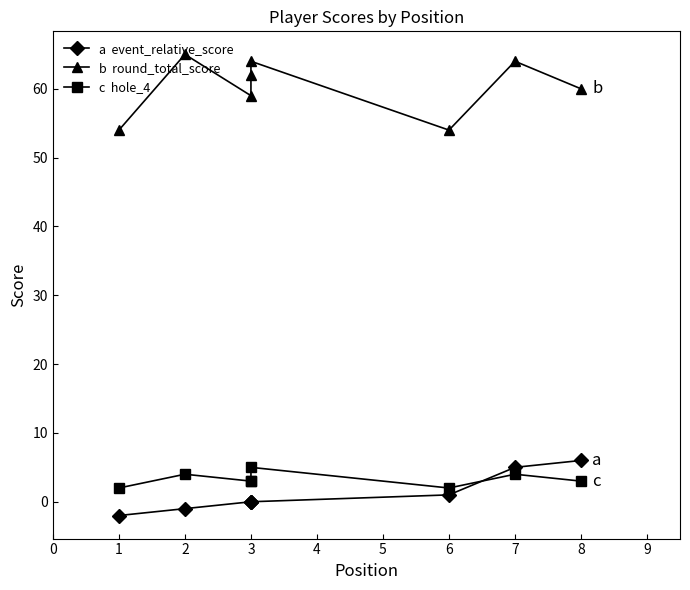

How many times do c  hole_4 and a  event_relative_score cross each other?

1